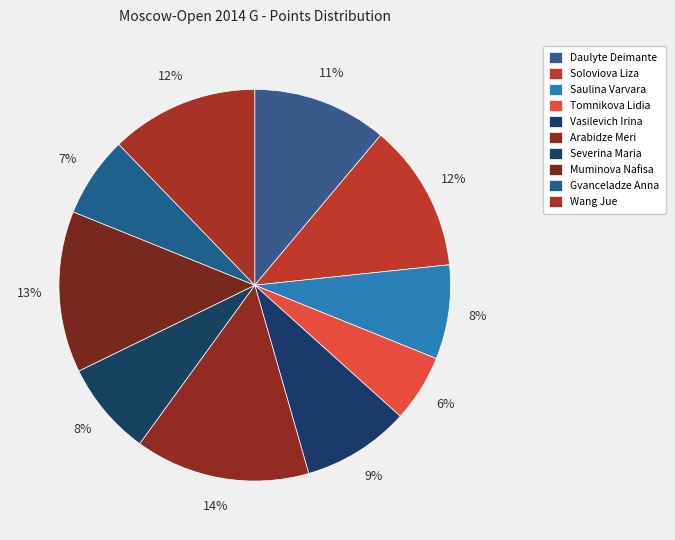

What is the largest slice in the pie chart?

Arabidze Meri